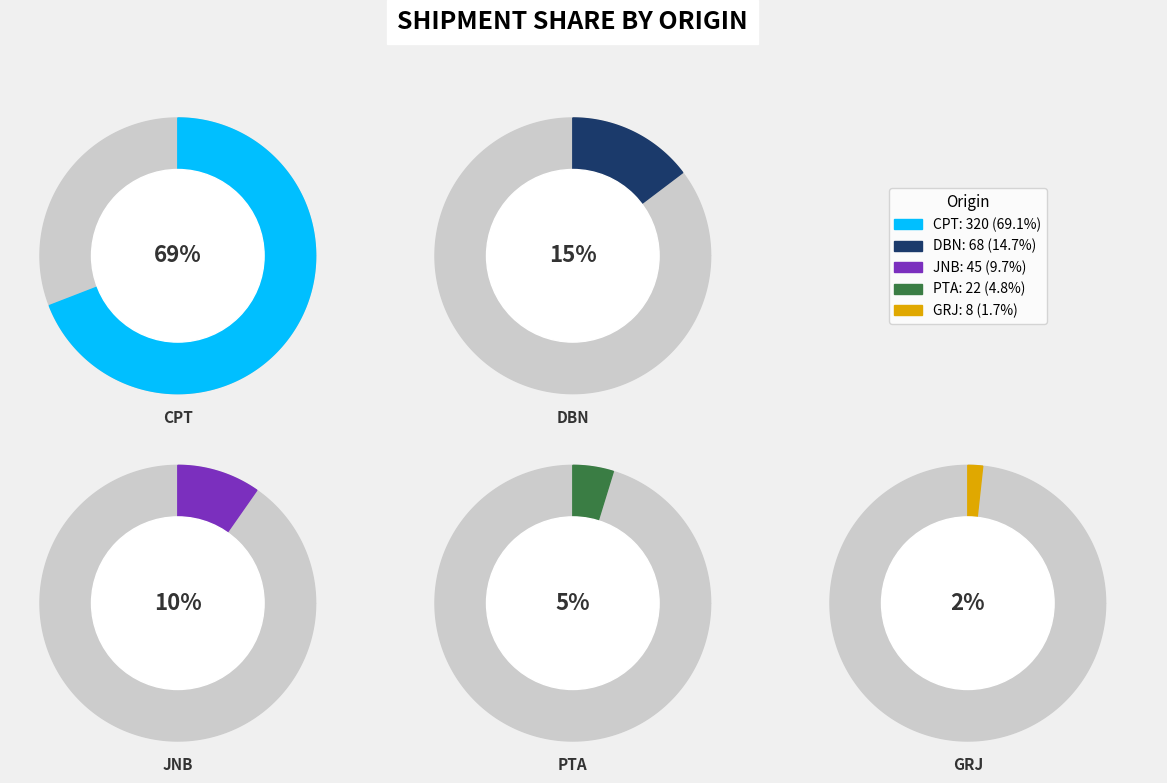

To the nearest percent, what portion does JNB represent?

10%